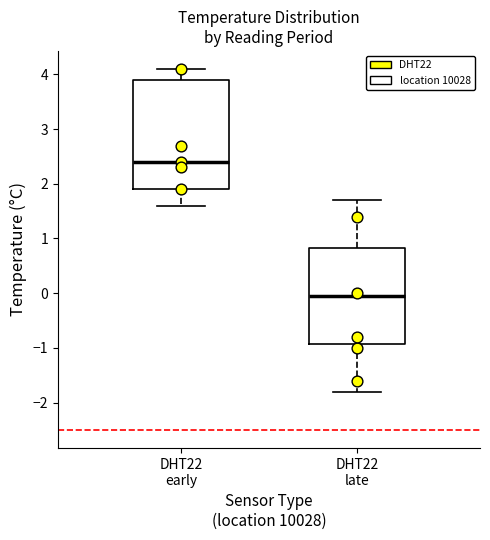

Comparing the boxes themselves (not the whiskers), which one is the tallest?

DHT22 early